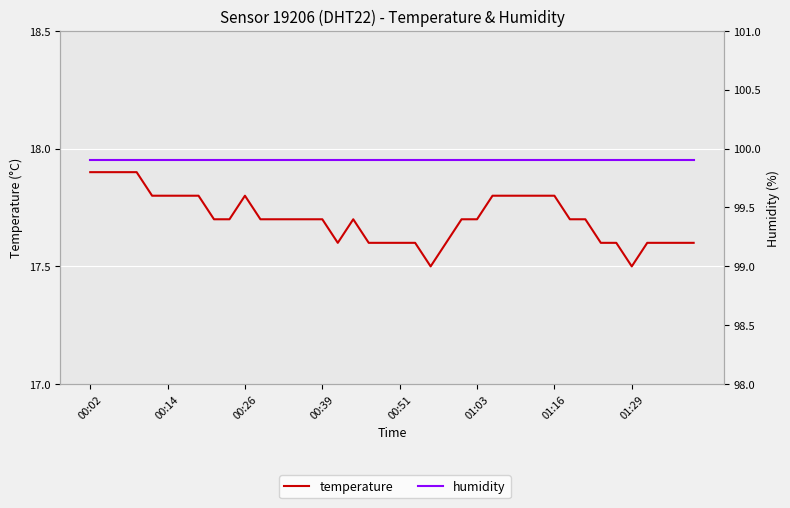

Between 22 and 28, which is larger?

28